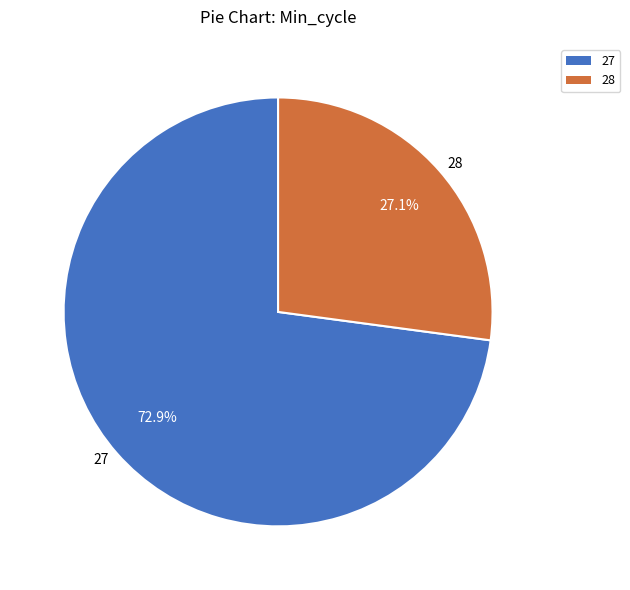

Is the sum of 28 and 27 greater than half?

Yes